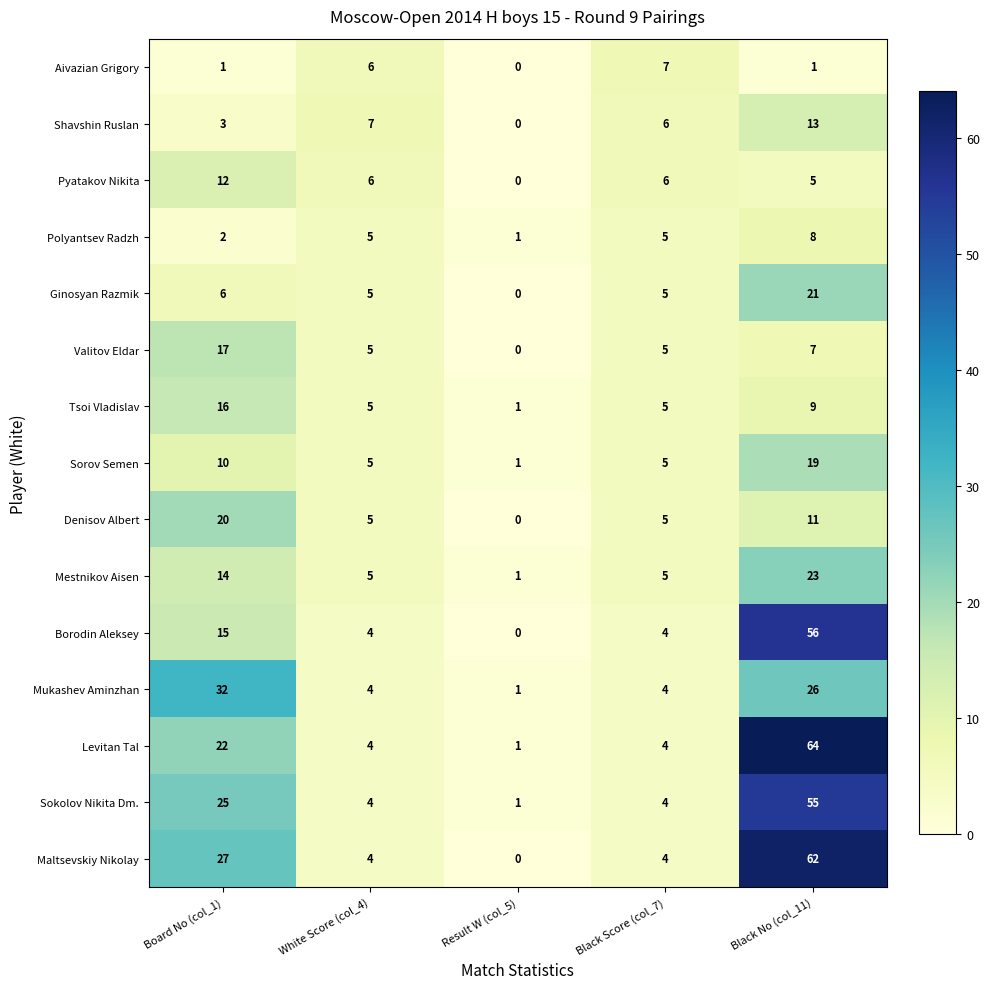

Is it true that Mukashev Aminzhan equals 32 at Board No (col_1)?

True